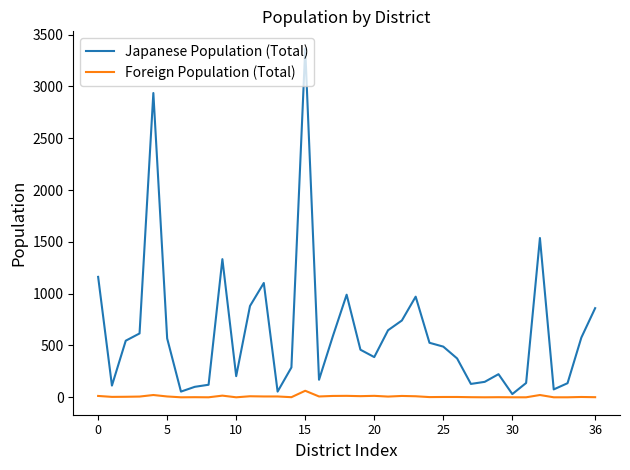

List the series in order of their overall mean, lowest first.

Foreign Population (Total), Japanese Population (Total)